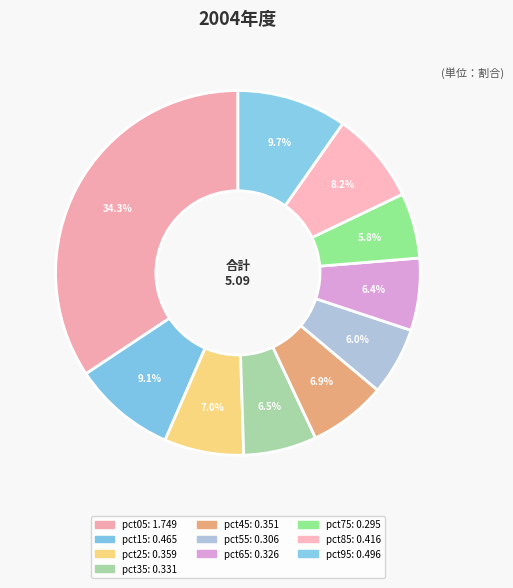

To the nearest percent, what is the difference between the largest and smallest slice percentages?

29%